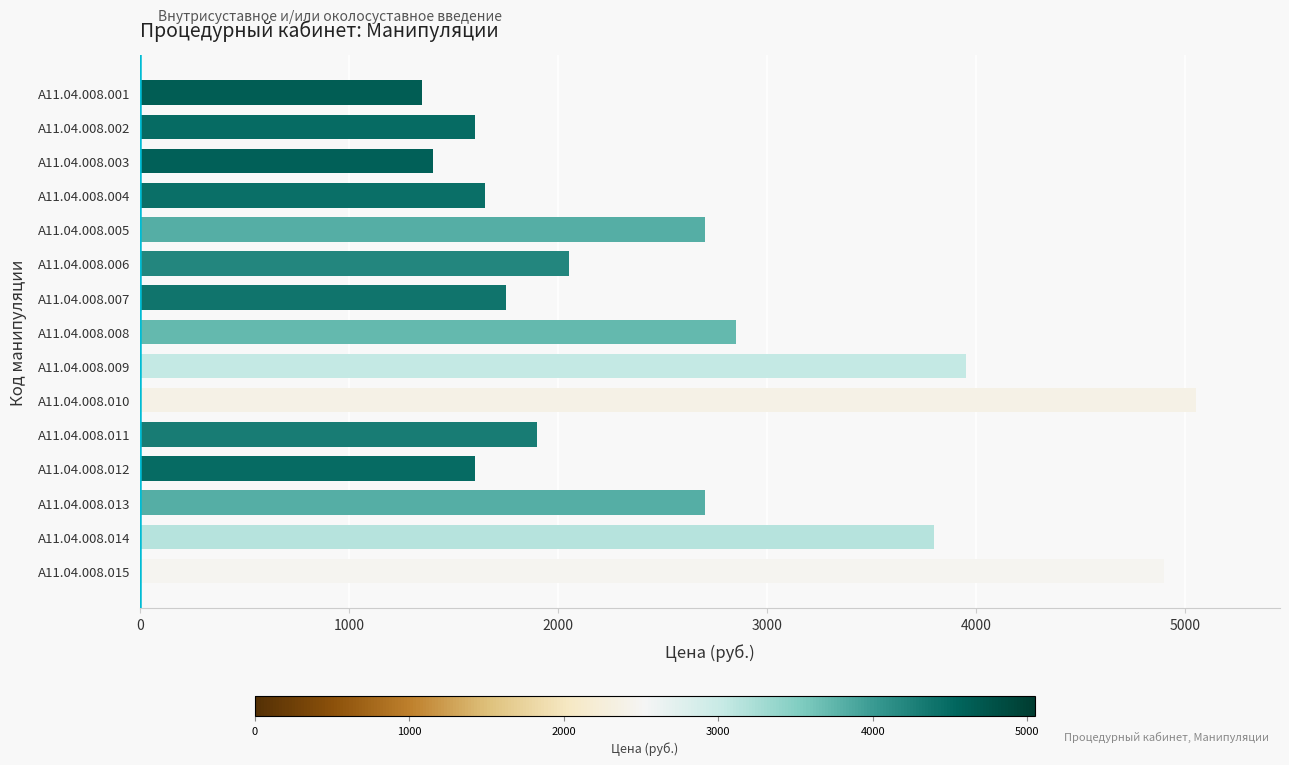

Reading top to bottom, extract all data points from this chart.

A11.04.008.001=1350	A11.04.008.002=1600	A11.04.008.003=1400	A11.04.008.004=1650	A11.04.008.005=2700	A11.04.008.006=2050	A11.04.008.007=1750	A11.04.008.008=2850	A11.04.008.009=3950	A11.04.008.010=5050	A11.04.008.011=1900	A11.04.008.012=1600	A11.04.008.013=2700	A11.04.008.014=3800	A11.04.008.015=4900